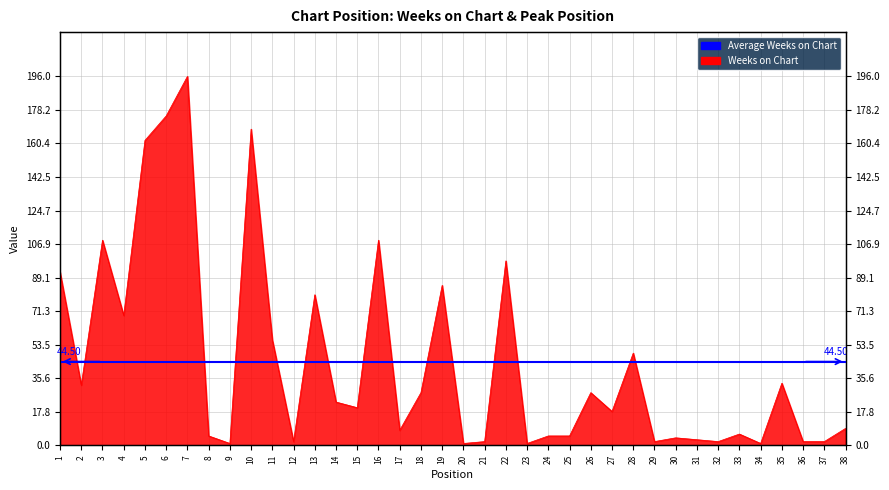

What is the value of the 18th point from the left?

28